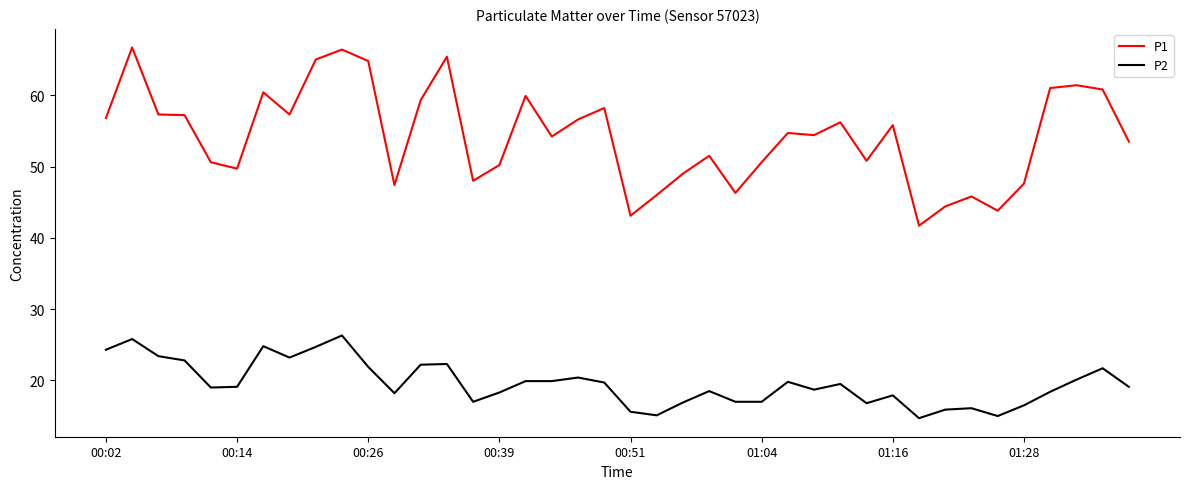

What is the lowest value of the P1 series?

41.7